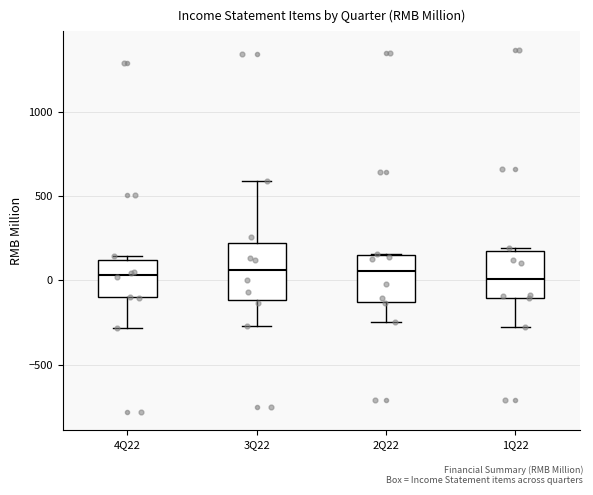

Reading left to right, transcribe this box plot: for each box, give where its median line is, the range the box spans, and where its two whiskers end, as read against the y-axis. The values are not printed on the chart, so give them approximately, as read against the axis.

4Q22: median 50, box -100 to 100, whiskers -300 to 150
3Q22: median 50, box -100 to 200, whiskers -250 to 600
2Q22: median 50, box -150 to 150, whiskers -250 to 150
1Q22: median 0, box -100 to 150, whiskers -300 to 200